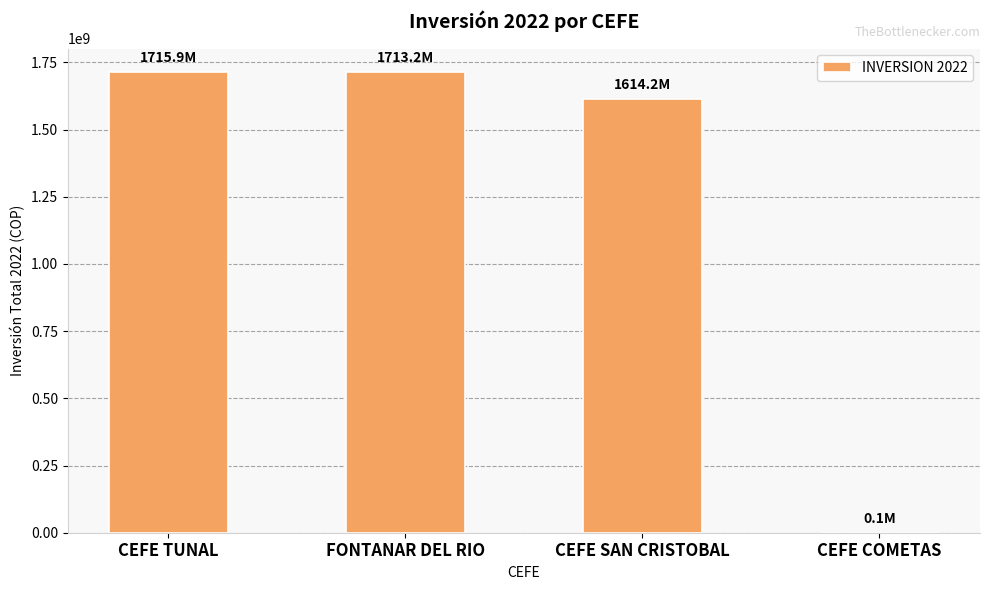

Which has a higher value, CEFE COMETAS or FONTANAR DEL RIO?

FONTANAR DEL RIO